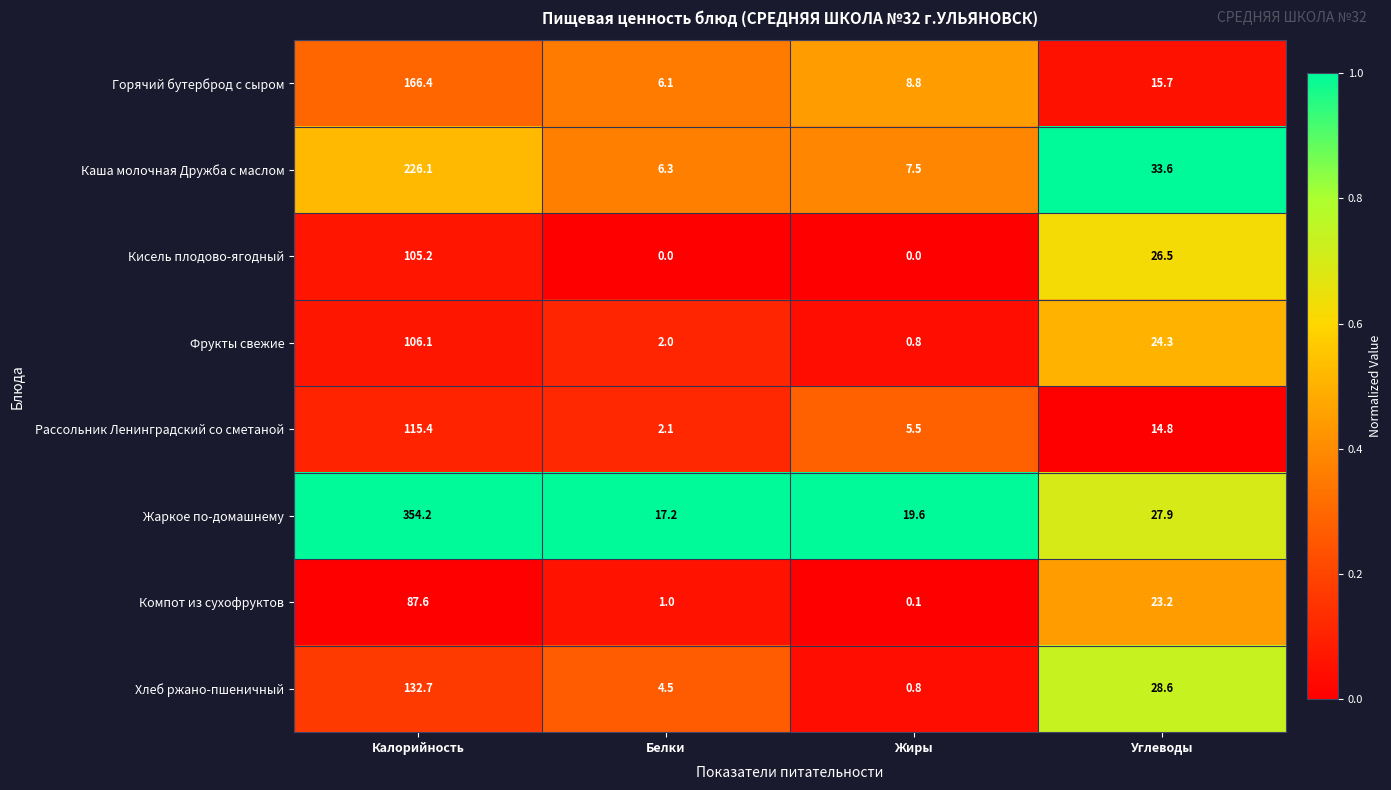

At which label does Компот из сухофруктов first exceed 23?

Калорийность